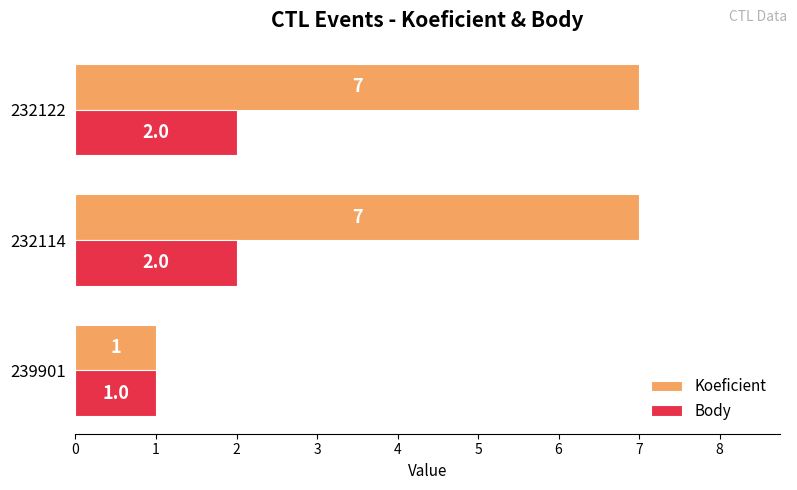

At which label is Body closest to 1?

239901